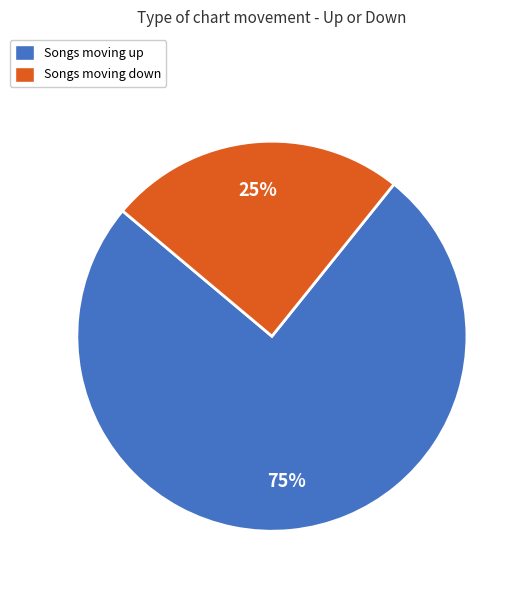

The Songs moving down slice represents 25% of the pie. True or false?

True